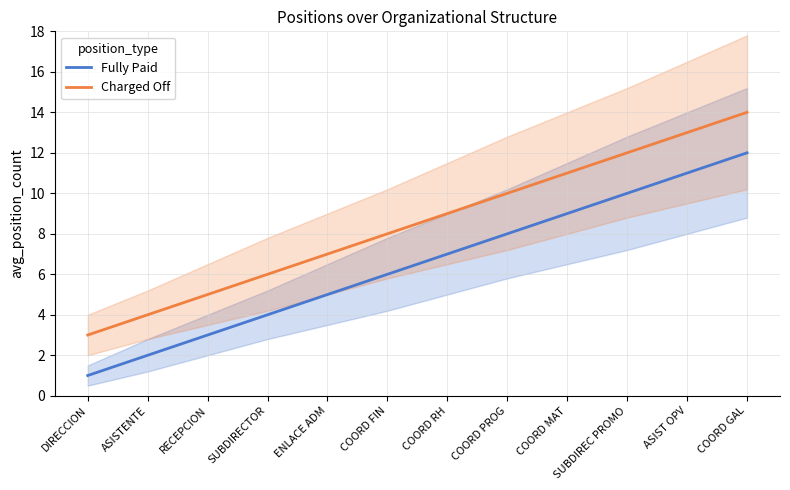

Reading right to left, list all the values displayed in this chart.

Fully Paid: 12	11	10	9	8	7	6	5	4	3	2	1
Charged Off: 14	13	12	11	10	9	8	7	6	5	4	3